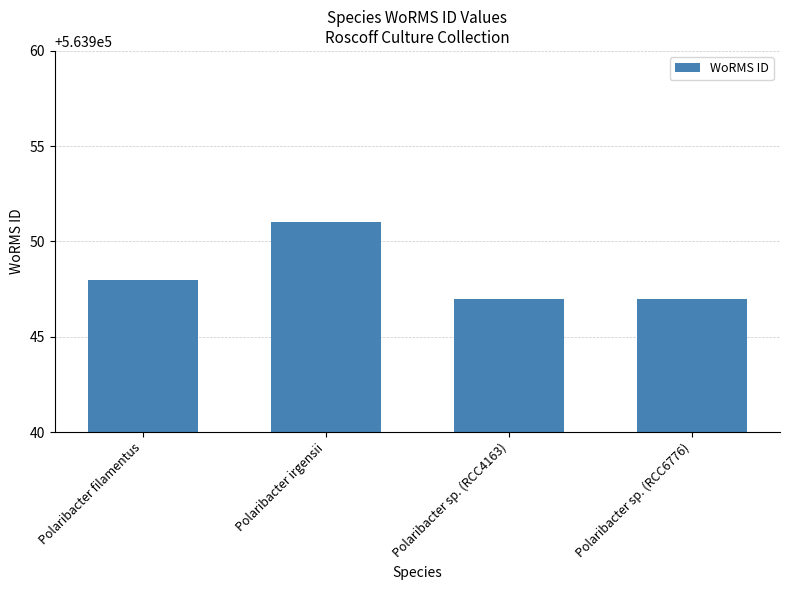

Reading left to right, list all the values displayed in this chart.

Polaribacter filamentus=563948	Polaribacter irgensii=563951	Polaribacter sp. (RCC4163)=563947	Polaribacter sp. (RCC6776)=563947